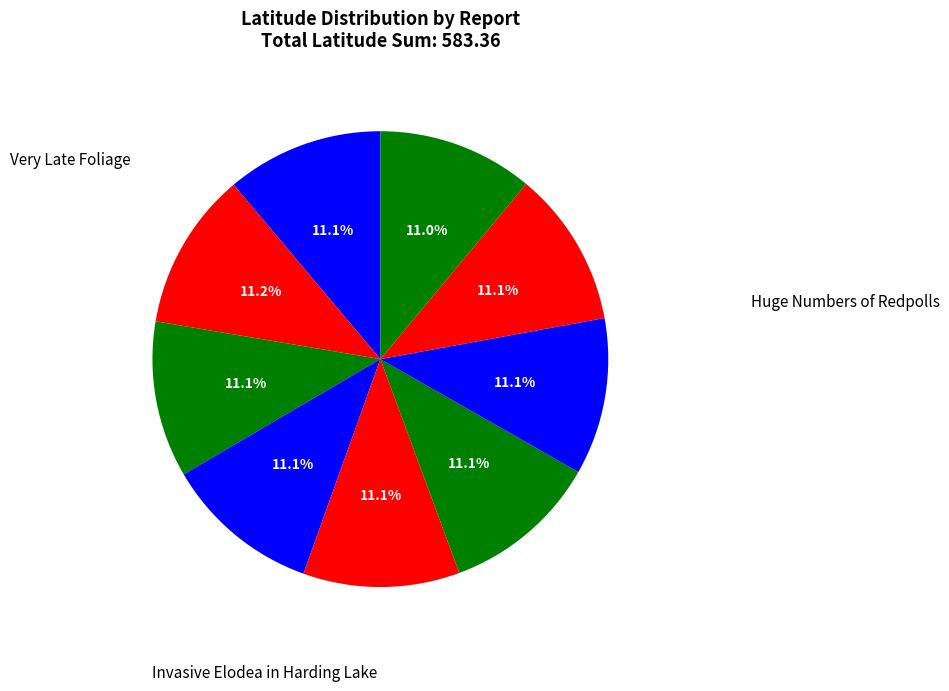

Count the number of slices in the pie.

9